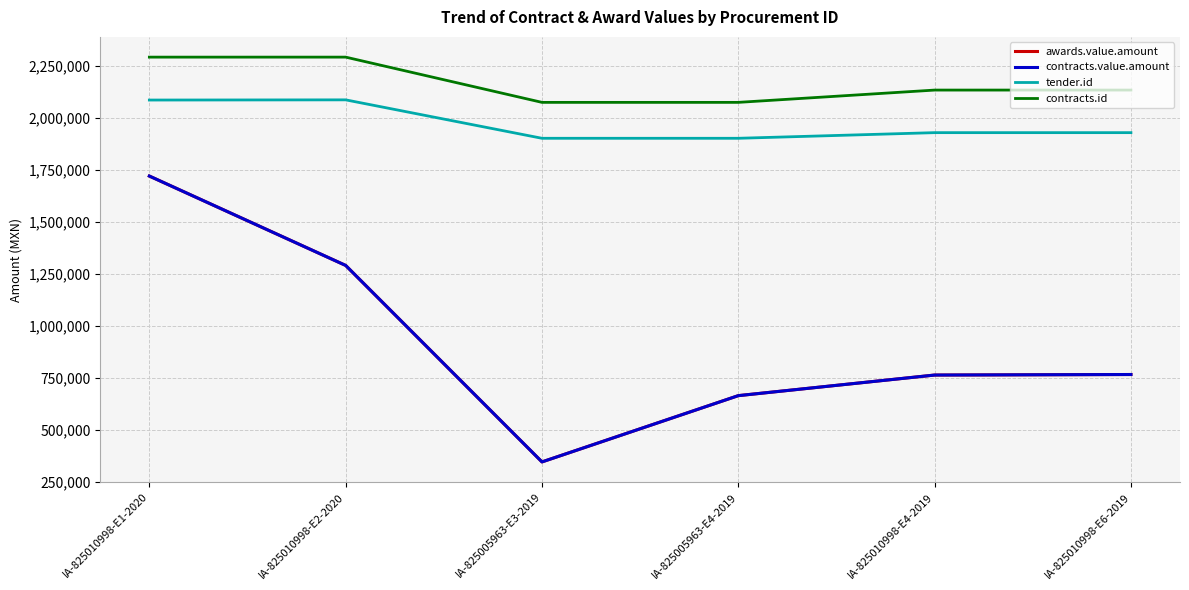

Does the chart display data point markers on the line(s)?

No